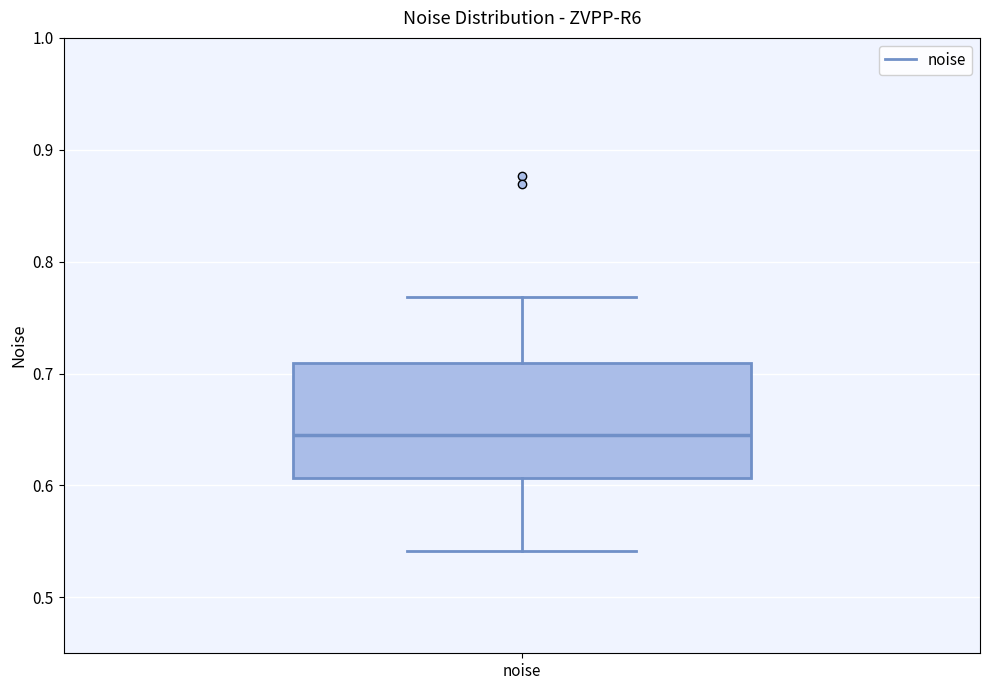

Where is the upper edge of the box for noise on the y-axis? The values are not printed on the chart, so give them approximately, as read against the axis.

0.71